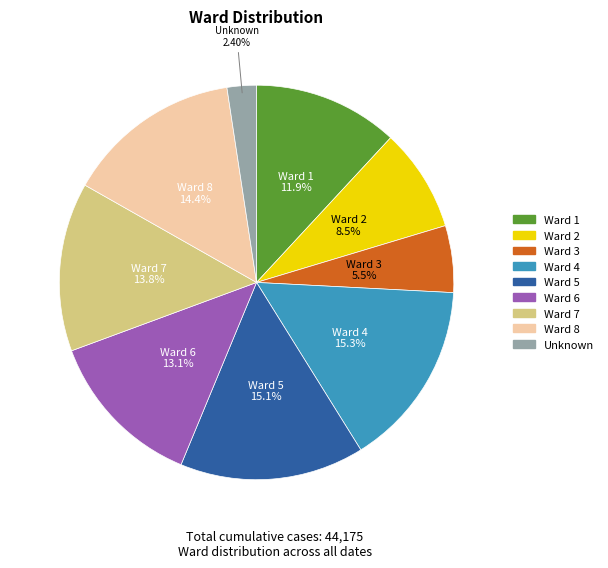

How many slices are in this pie chart?

9